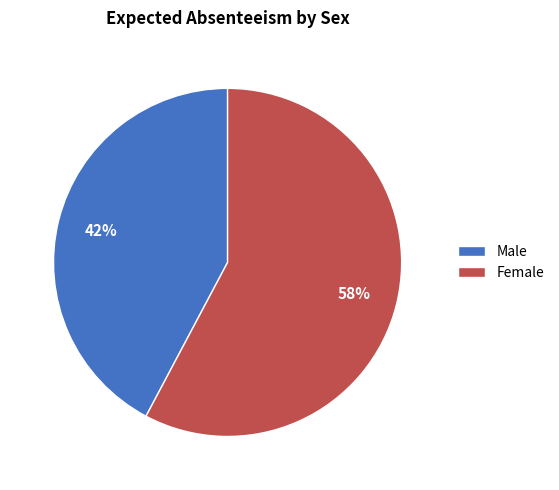

Approximately how many times larger is the value at Male compared to Female?

0.7